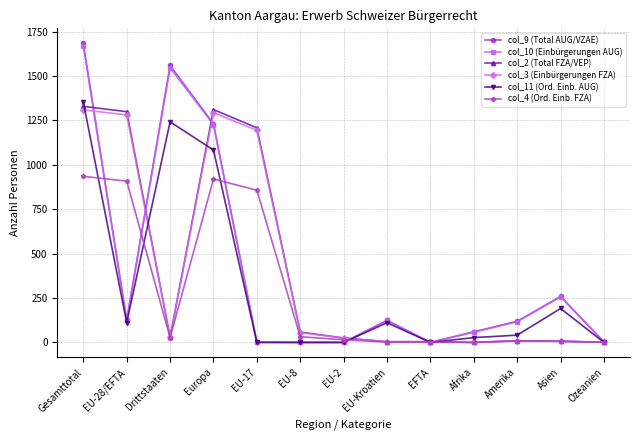

What is the maximum value shown in the chart?

1684